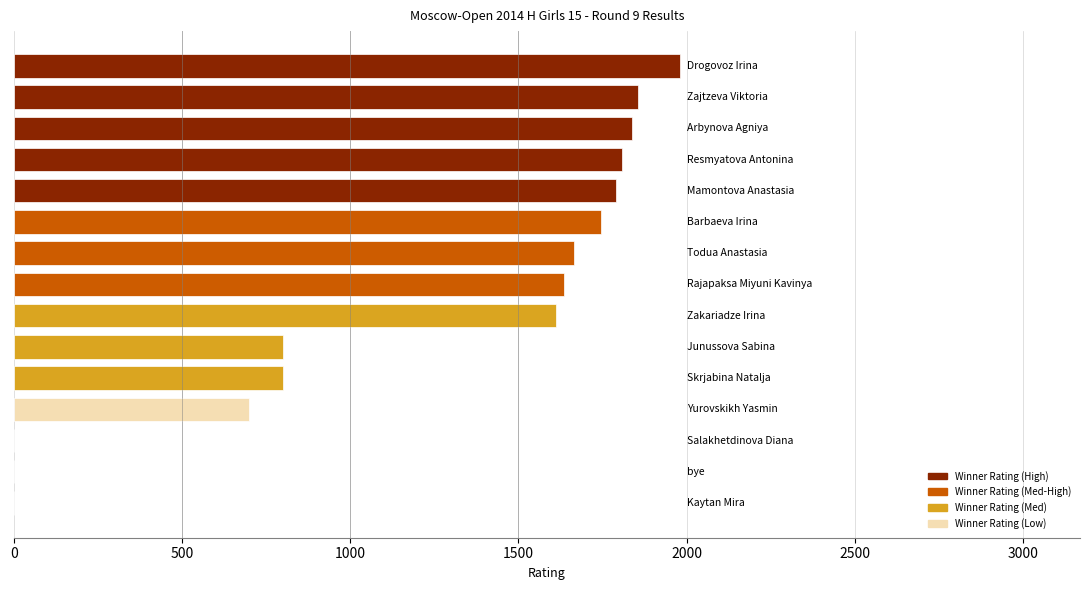

How many data points does each series have?

15